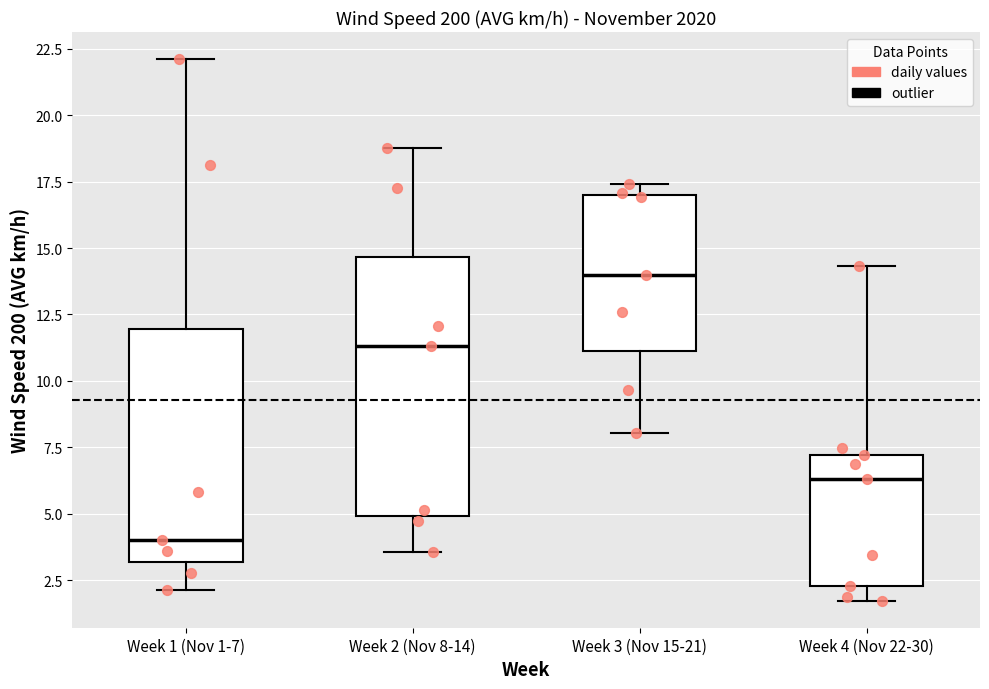

Which box has the highest median line?

Week 3 (Nov 15-21)